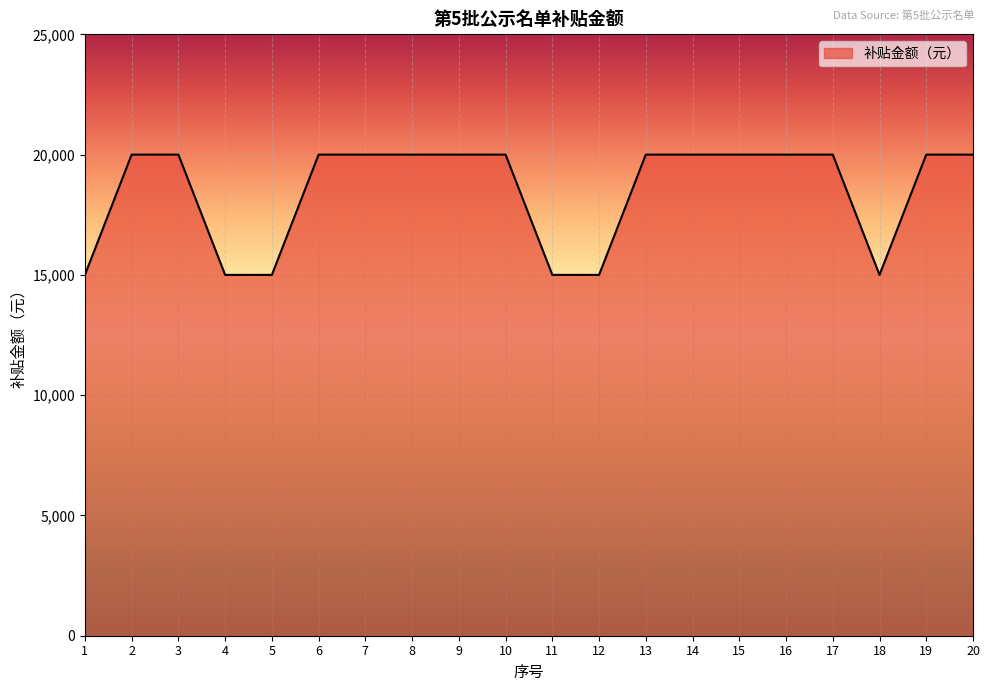

What is the sum of the values at 2 and 18?

35000